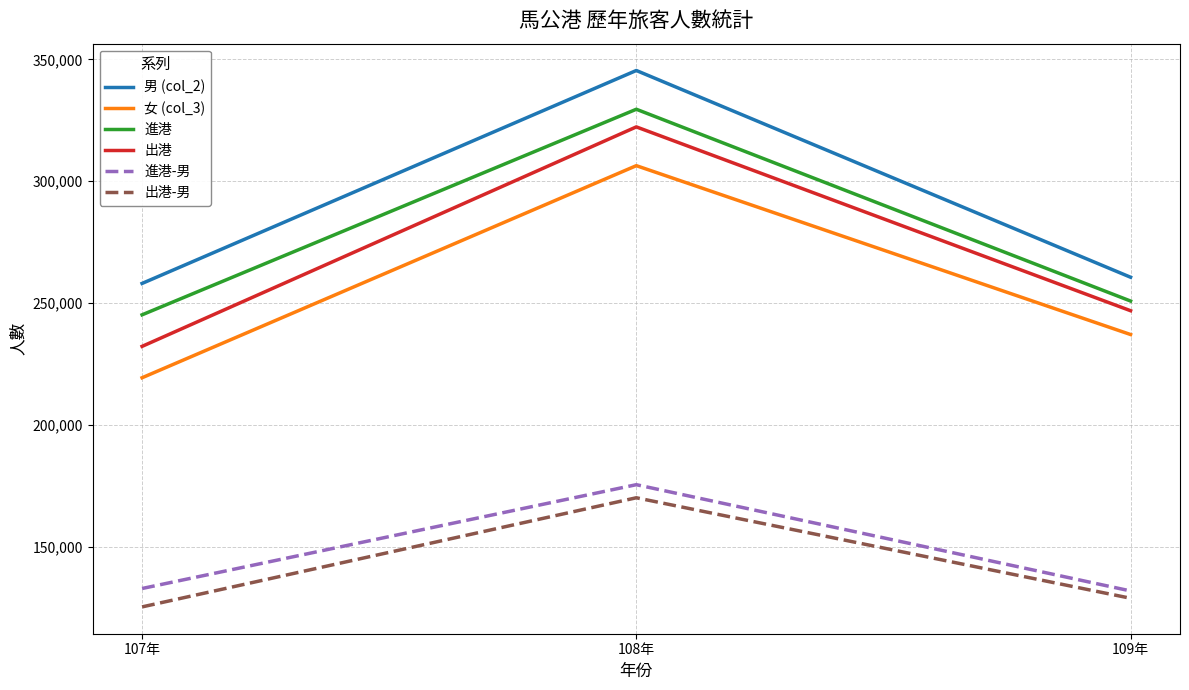

Which series has the largest range (max minus min)?

出港